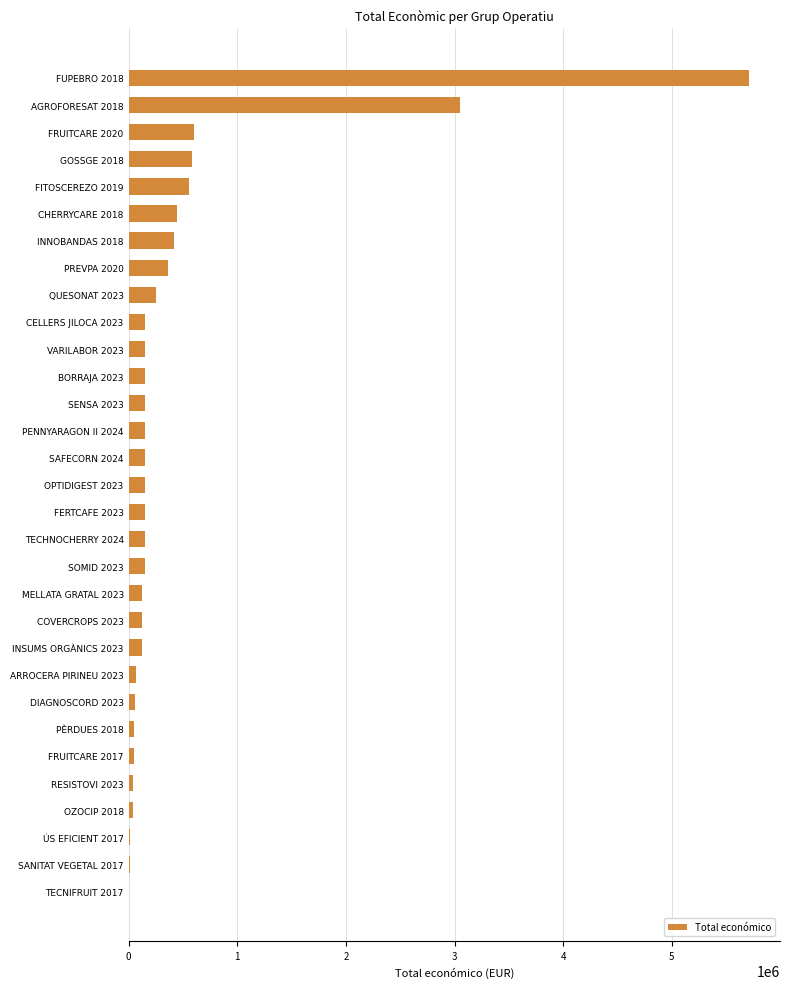

Between FERTCAFE 2023 and GOSSGE 2018, which is larger?

GOSSGE 2018